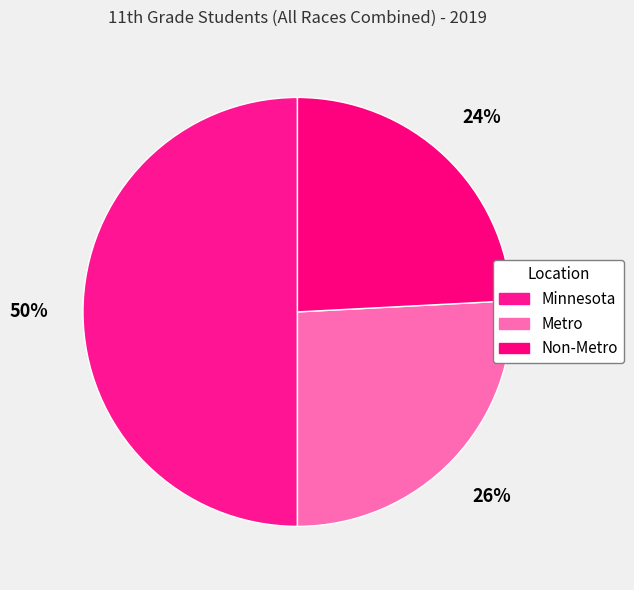

How many slices are in this pie chart?

3